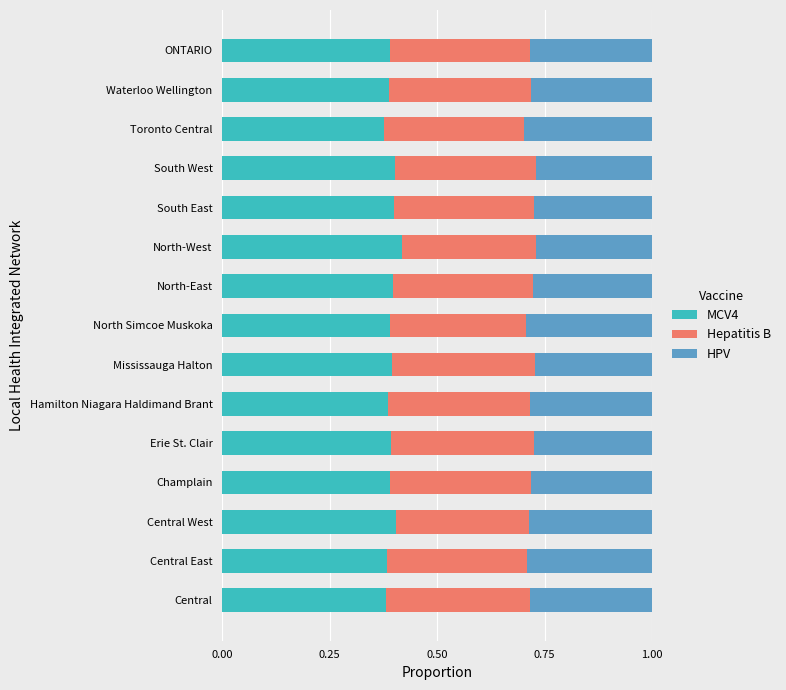

How many MCV4 values are between 0 and 1?

15